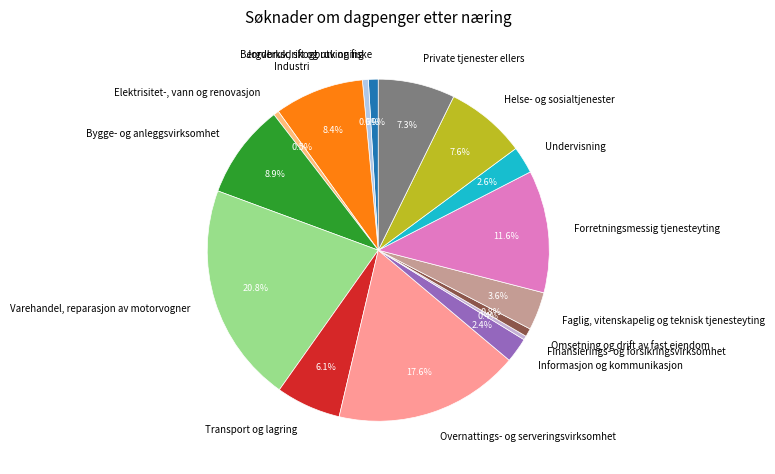

How many slices are in this pie chart?

16